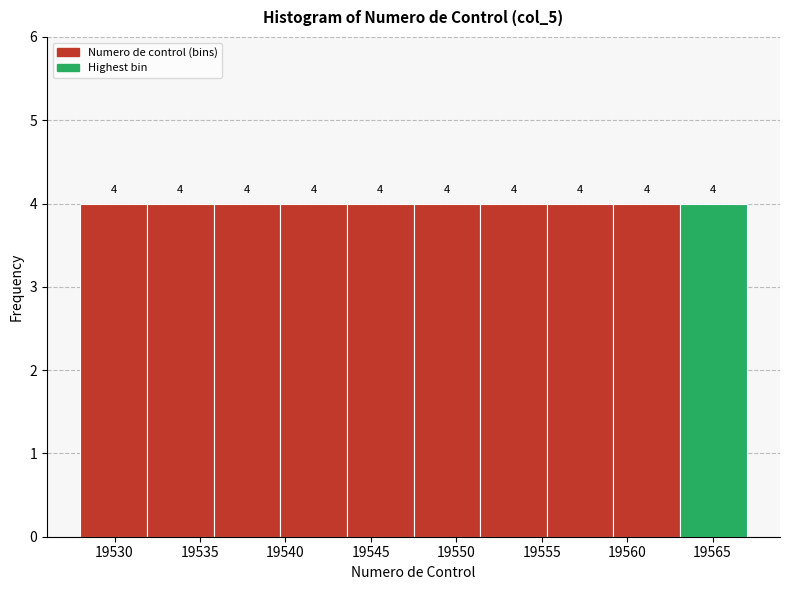

Reading left to right, list every bar in this chart as the range it spans on the x-axis followed by its height. The bar edges are not printed on the chart, so give them approximately, as read against the axis.

19528.0 to 19531.9: 4
19531.9 to 19535.8: 4
19535.8 to 19539.7: 4
19539.7 to 19543.6: 4
19543.6 to 19547.5: 4
19547.5 to 19551.4: 4
19551.4 to 19555.3: 4
19555.3 to 19559.2: 4
19559.2 to 19563.1: 4
19563.1 to 19567.0: 4